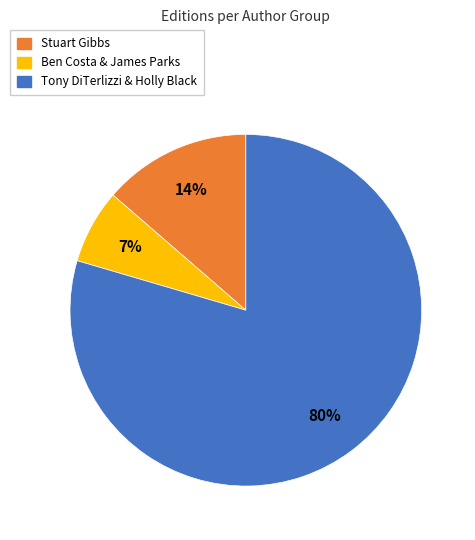

To the nearest percent, what is the average slice percentage?

33%